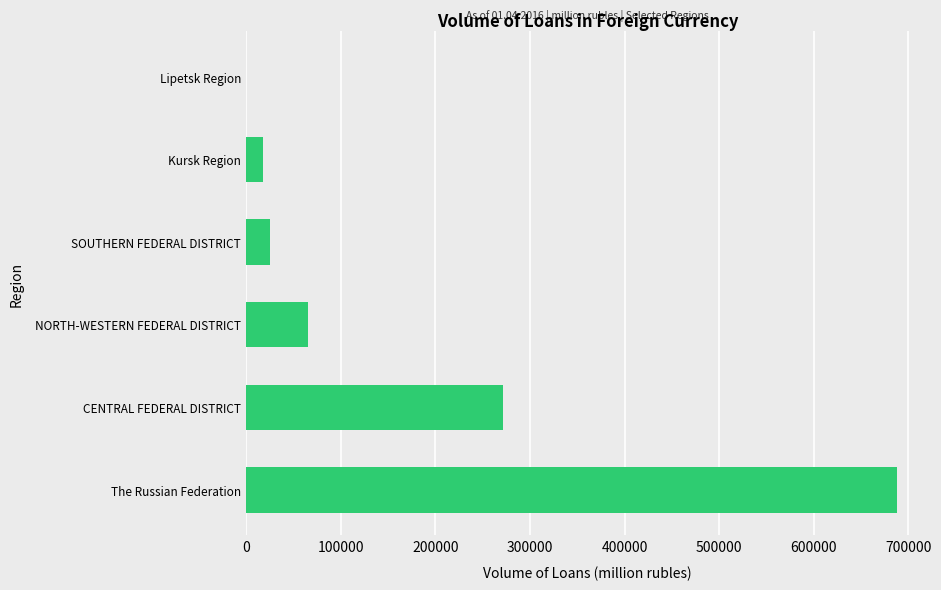

What is the average value?

178058